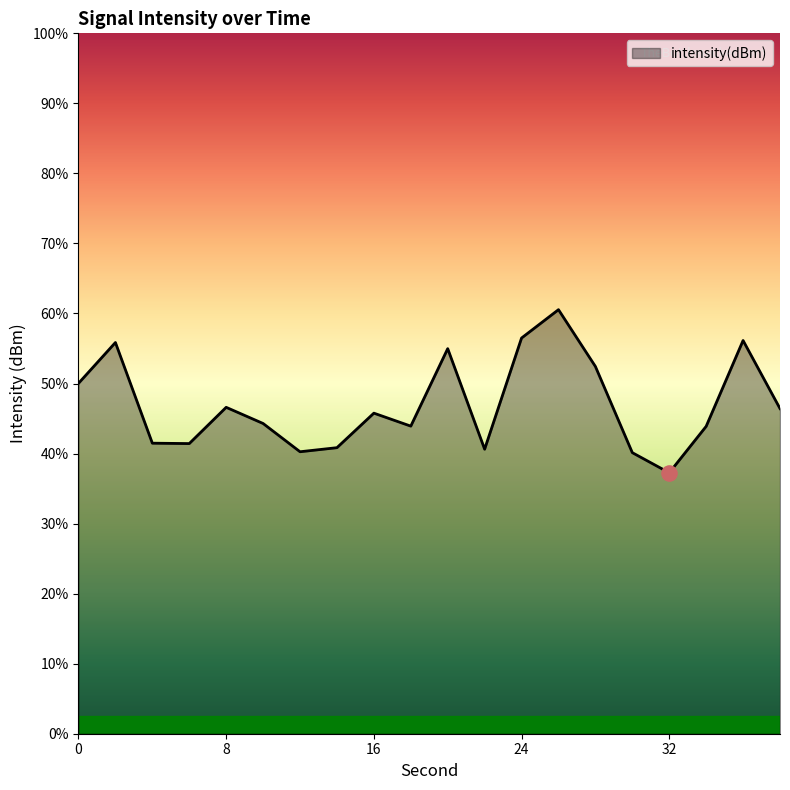

Between 32 and 10, which is larger?

10